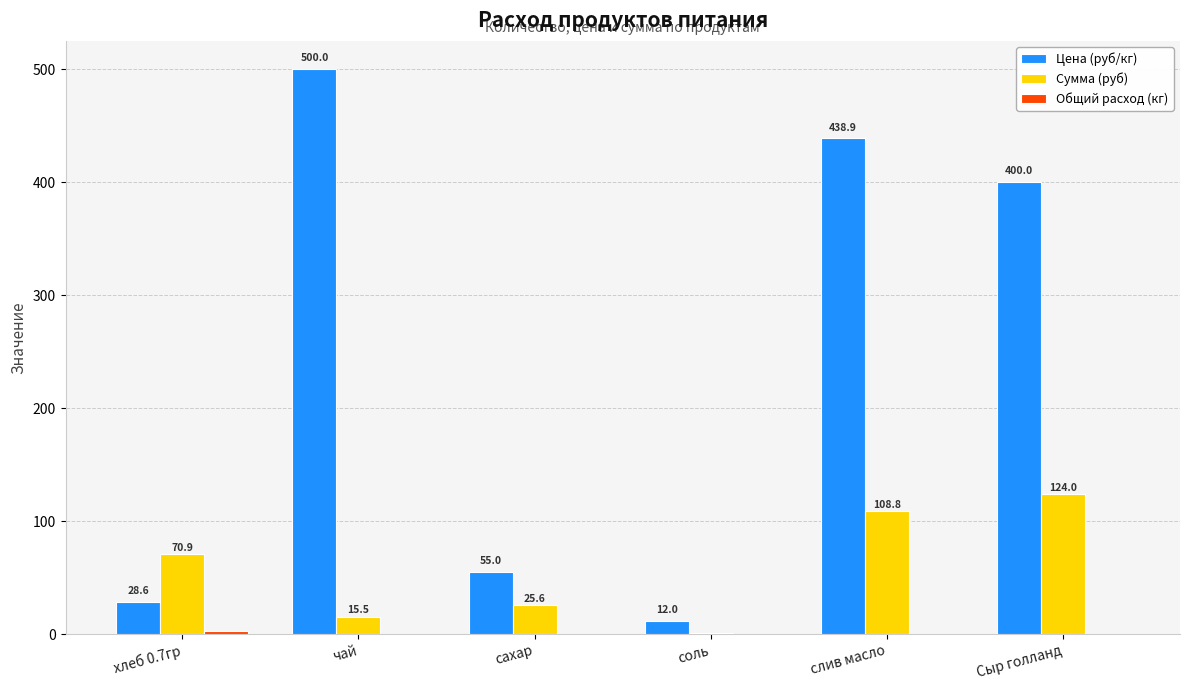

What is the sum of all Цена (руб/кг) values?

1434.5